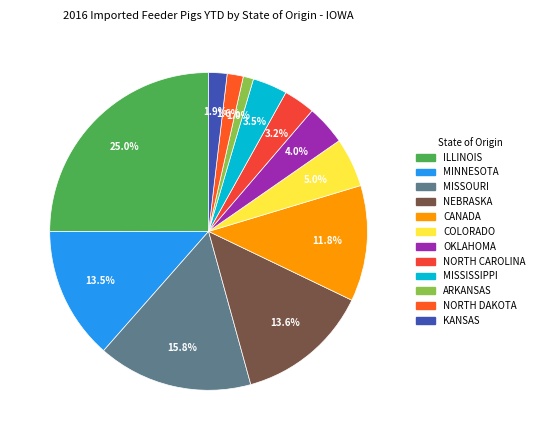

To the nearest percent, what portion does NEBRASKA represent?

14%